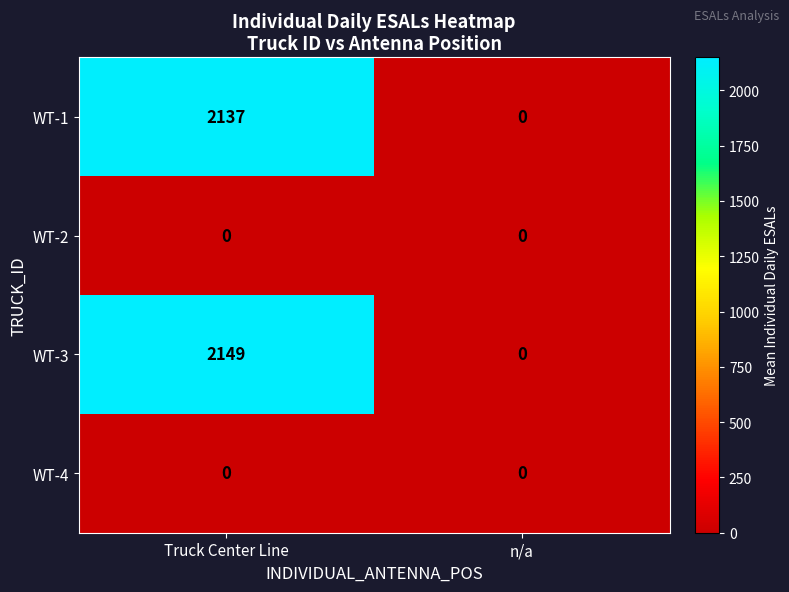

Reading left to right, transcribe all the data shown in this chart.

WT-1: 2137	0
WT-2: 0	0
WT-3: 2149	0
WT-4: 0	0